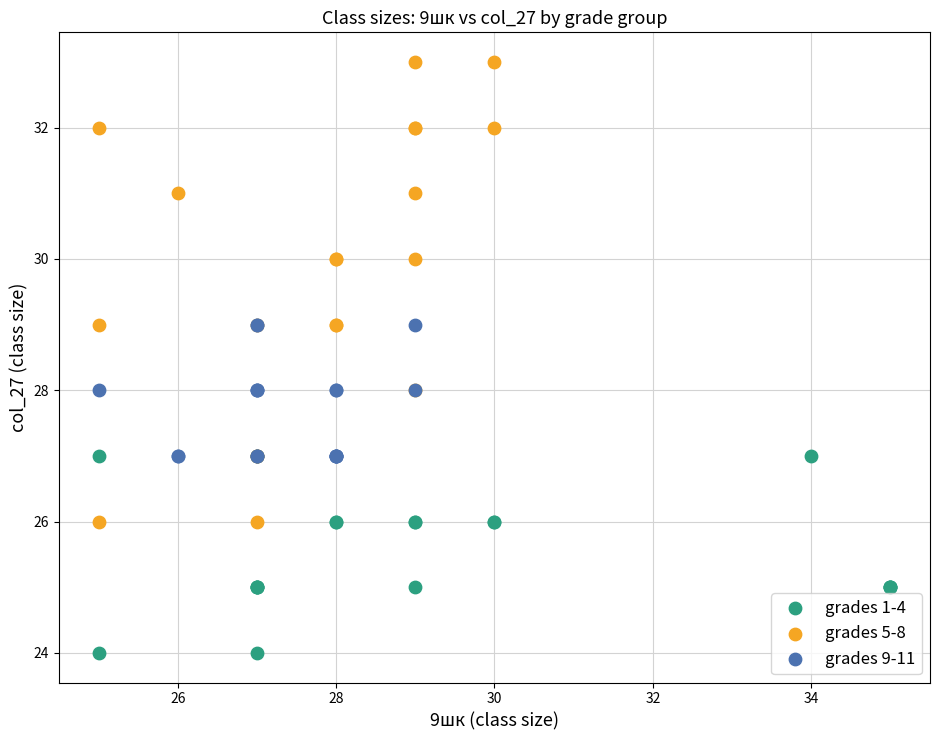

Which series has the largest Y range (max minus min)?

grades 5-8